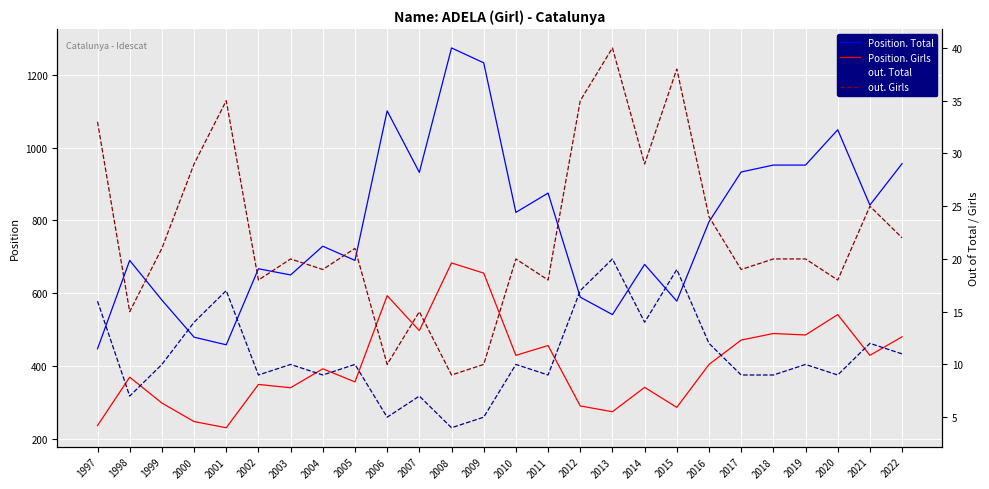

Reading left to right, transcribe all the data shown in this chart.

Position. Total: 1997=447	1998=690	1999=581	2000=479	2001=458	2002=667	2003=650	2004=729	2005=690	2006=1101	2007=932	2008=1274	2009=1233	2010=822	2011=875	2012=589	2013=541	2014=679	2015=578	2016=796	2017=933	2018=952	2019=952	2020=1049	2021=842	2022=956
Position. Girls: 1997=236	1998=369	1999=298	2000=247	2001=230	2002=349	2003=340	2004=392	2005=356	2006=593	2007=497	2008=683	2009=655	2010=429	2011=456	2012=290	2013=274	2014=341	2015=286	2016=404	2017=471	2018=489	2019=485	2020=541	2021=429	2022=480
out. Total: 1997=16	1998=7	1999=10	2000=14	2001=17	2002=9	2003=10	2004=9	2005=10	2006=5	2007=7	2008=4	2009=5	2010=10	2011=9	2012=17	2013=20	2014=14	2015=19	2016=12	2017=9	2018=9	2019=10	2020=9	2021=12	2022=11
out. Girls: 1997=33	1998=15	1999=21	2000=29	2001=35	2002=18	2003=20	2004=19	2005=21	2006=10	2007=15	2008=9	2009=10	2010=20	2011=18	2012=35	2013=40	2014=29	2015=38	2016=24	2017=19	2018=20	2019=20	2020=18	2021=25	2022=22